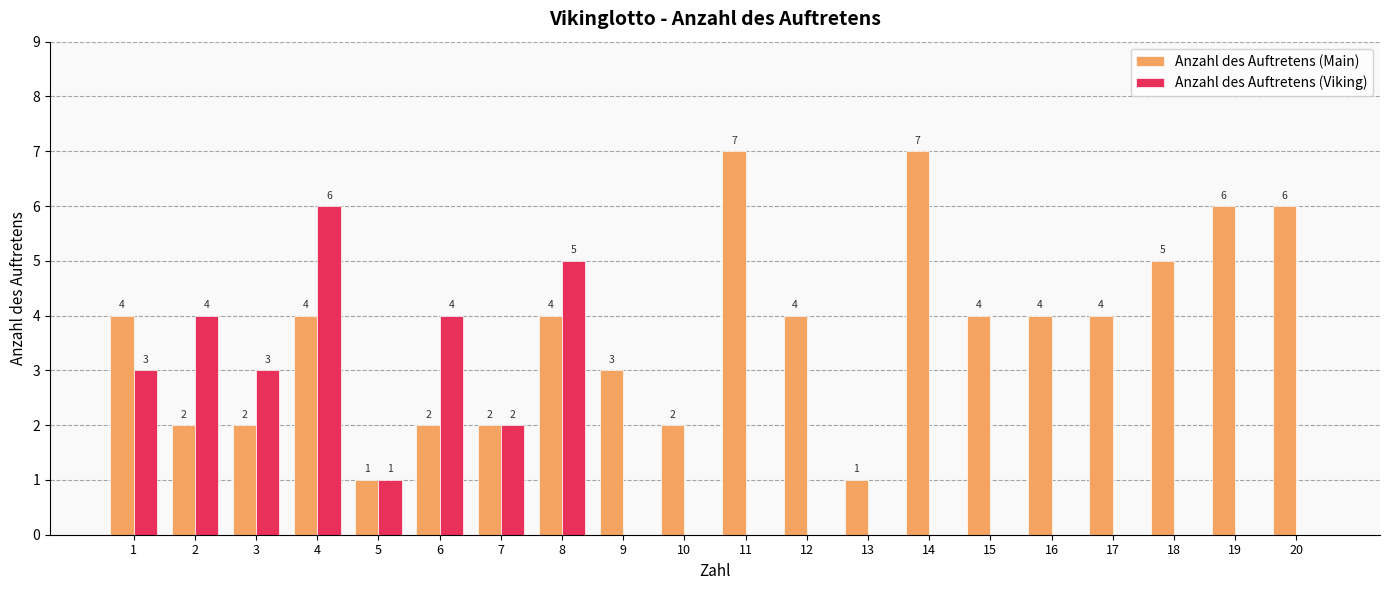

What is the sum of the Anzahl des Auftretens (Viking) values at 16 and 2?

4